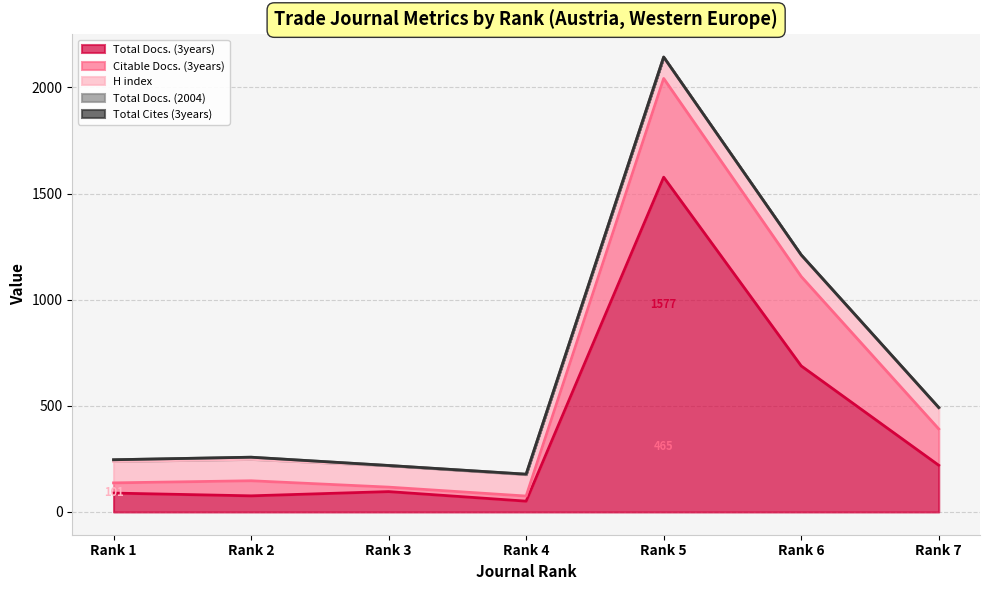

Reading right to left, extract all data points from this chart.

Total Docs. (3years): Rank 7=220	Rank 6=688	Rank 5=1577	Rank 4=51	Rank 3=96	Rank 2=76	Rank 1=89
Citable Docs. (3years): Rank 7=171	Rank 6=421	Rank 5=465	Rank 4=24	Rank 3=21	Rank 2=71	Rank 1=48
Total Docs. (2004): Rank 7=1	Rank 6=2	Rank 5=1	Rank 4=2	Rank 3=1	Rank 2=10	Rank 1=8
H index: Rank 7=100	Rank 6=100	Rank 5=100	Rank 4=101	Rank 3=101	Rank 2=101	Rank 1=101
Total Cites (3years): Rank 7=0	Rank 6=0	Rank 5=0	Rank 4=0	Rank 3=0	Rank 2=0	Rank 1=0